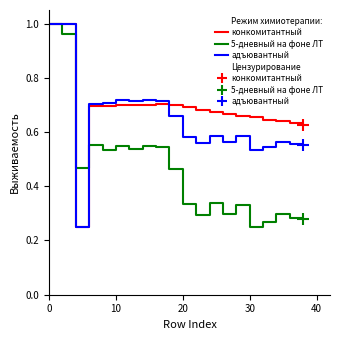

List the series in order of their overall mean, lowest first.

5-дневный на фоне ЛТ, адъювантный, конкомитантный